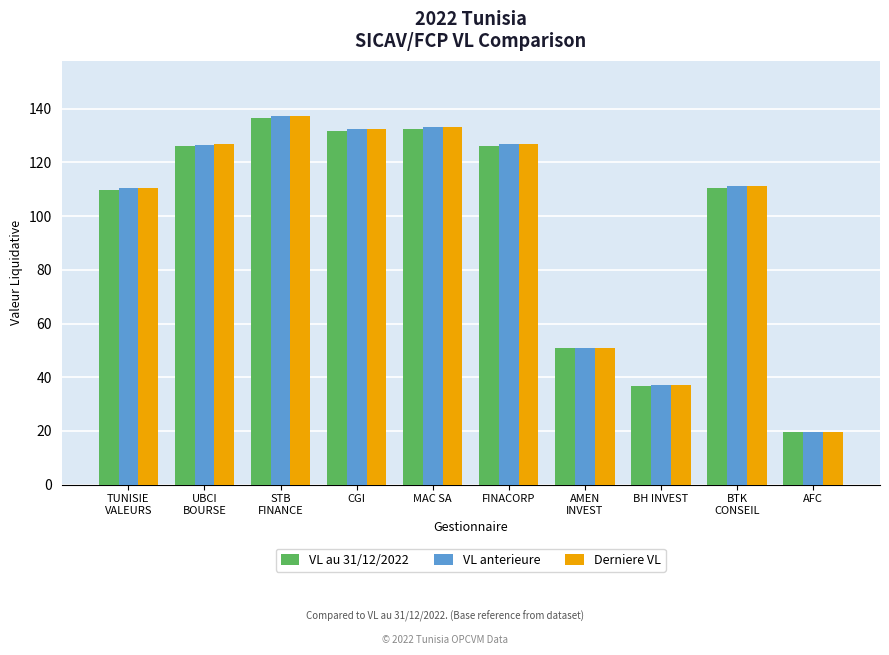

At how many categories does at least one series exceed 59?

7